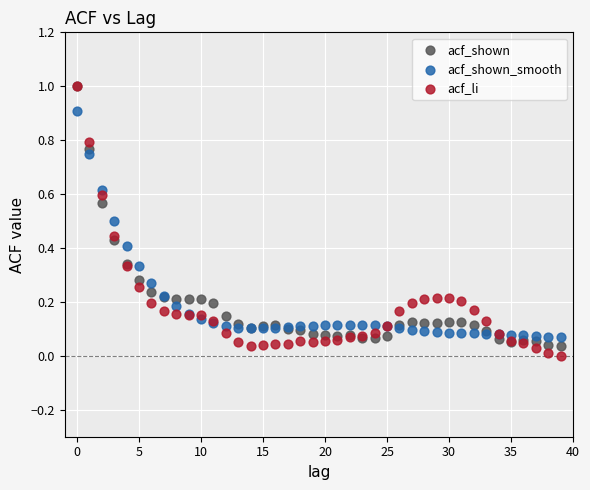

What are all the series names shown in the legend?

acf_shown, acf_shown_smooth, acf_li